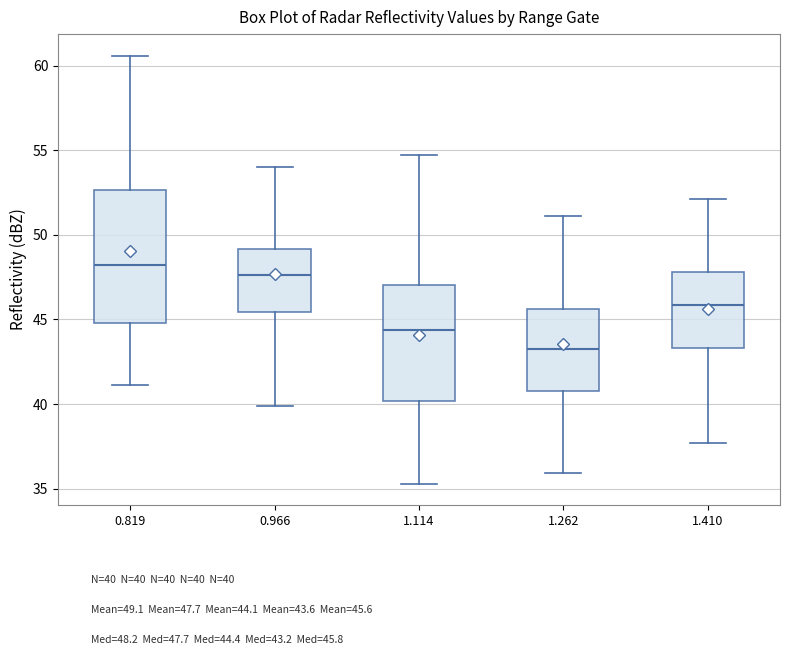

Reading left to right, transcribe this box plot: for each box, give where its median line is, the range the box spans, and where its two whiskers end, as read against the y-axis. The values are not printed on the chart, so give them approximately, as read against the axis.

0.819: median 48.0, box 45.0 to 52.5, whiskers 41.0 to 60.5
0.966: median 47.5, box 45.5 to 49.0, whiskers 40.0 to 54.0
1.114: median 44.5, box 40.0 to 47.0, whiskers 35.5 to 54.5
1.262: median 43.5, box 41.0 to 45.5, whiskers 36.0 to 51.0
1.410: median 46.0, box 43.5 to 48.0, whiskers 37.5 to 52.0